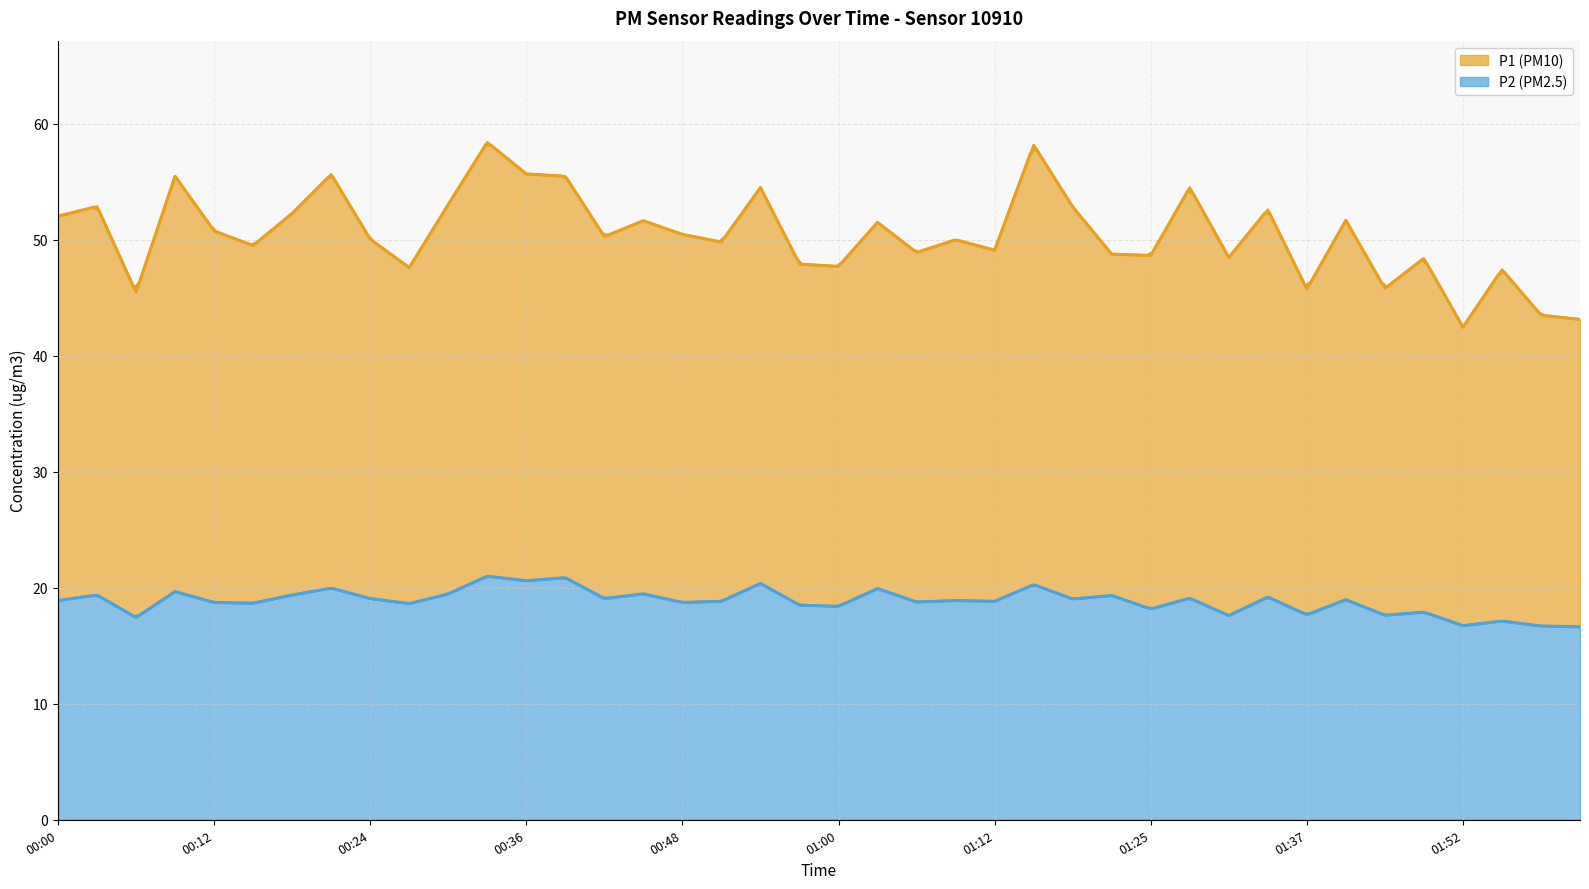

What is the sum of the P1 values at 00:06 and 00:27?

93.1